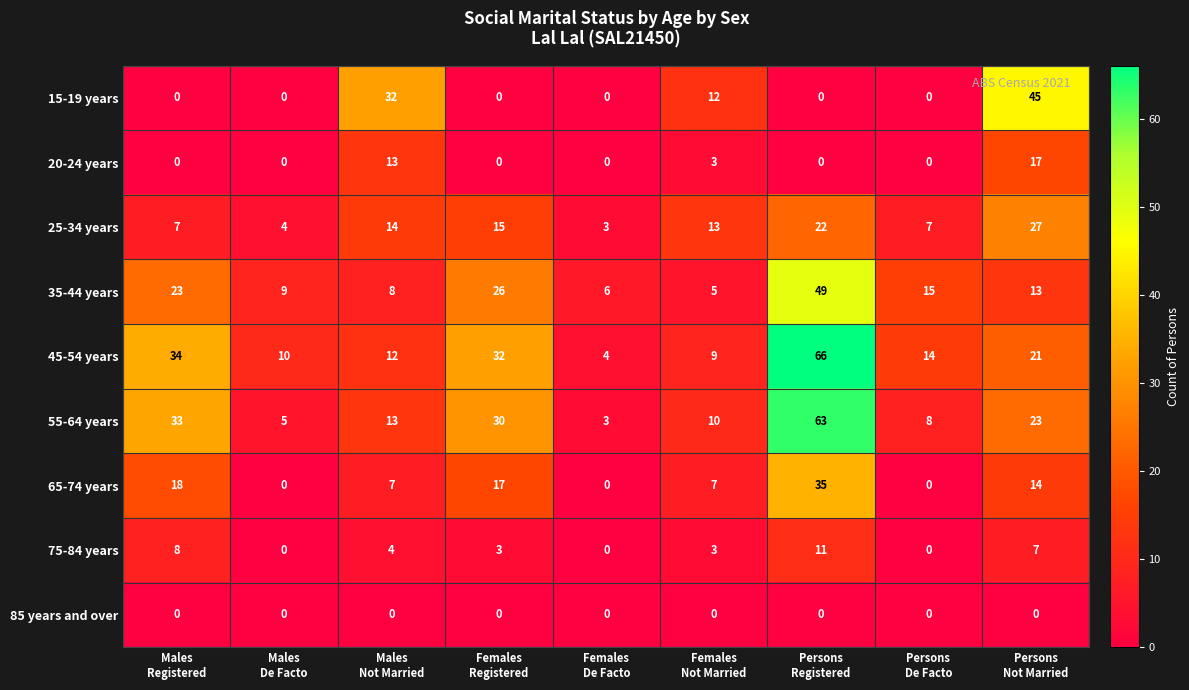

Which series has the largest range (max minus min)?

45-54 years